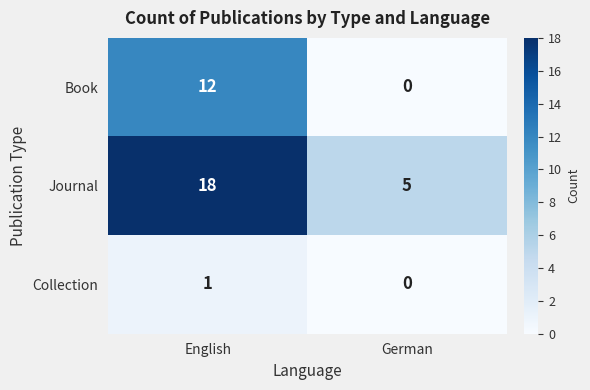

At which category does the chart reach its minimum across all series?

German